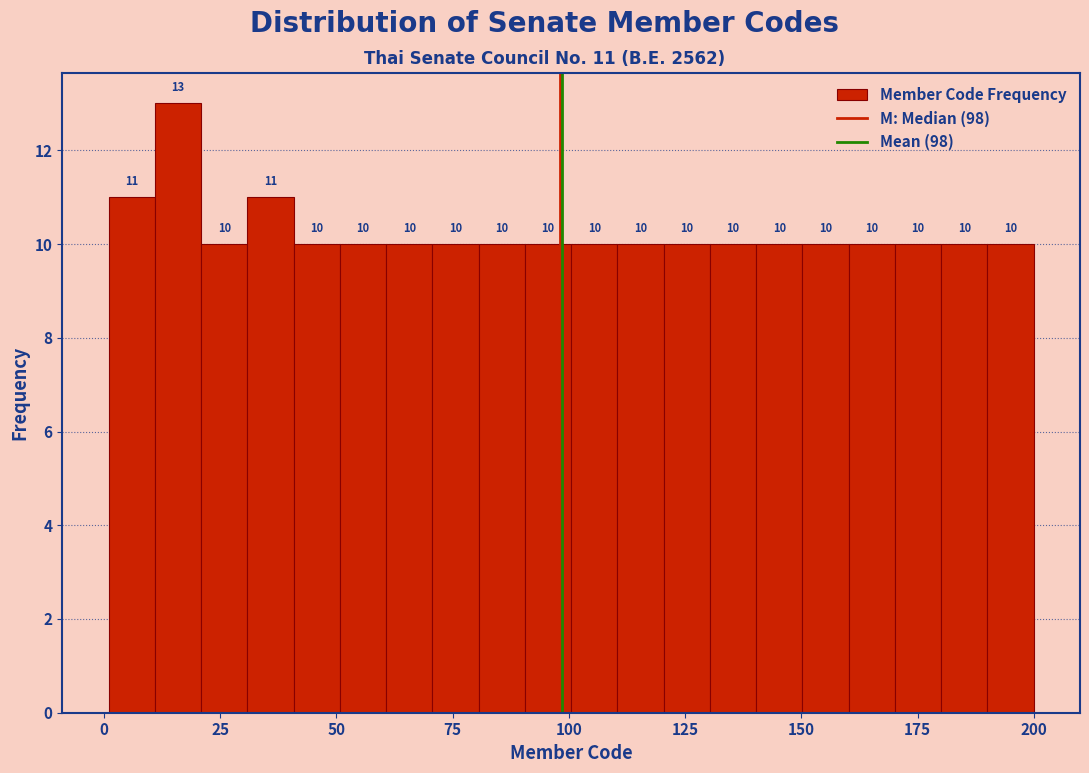

Read against the x-axis, roughly where is the centre of the tallest bar?

15